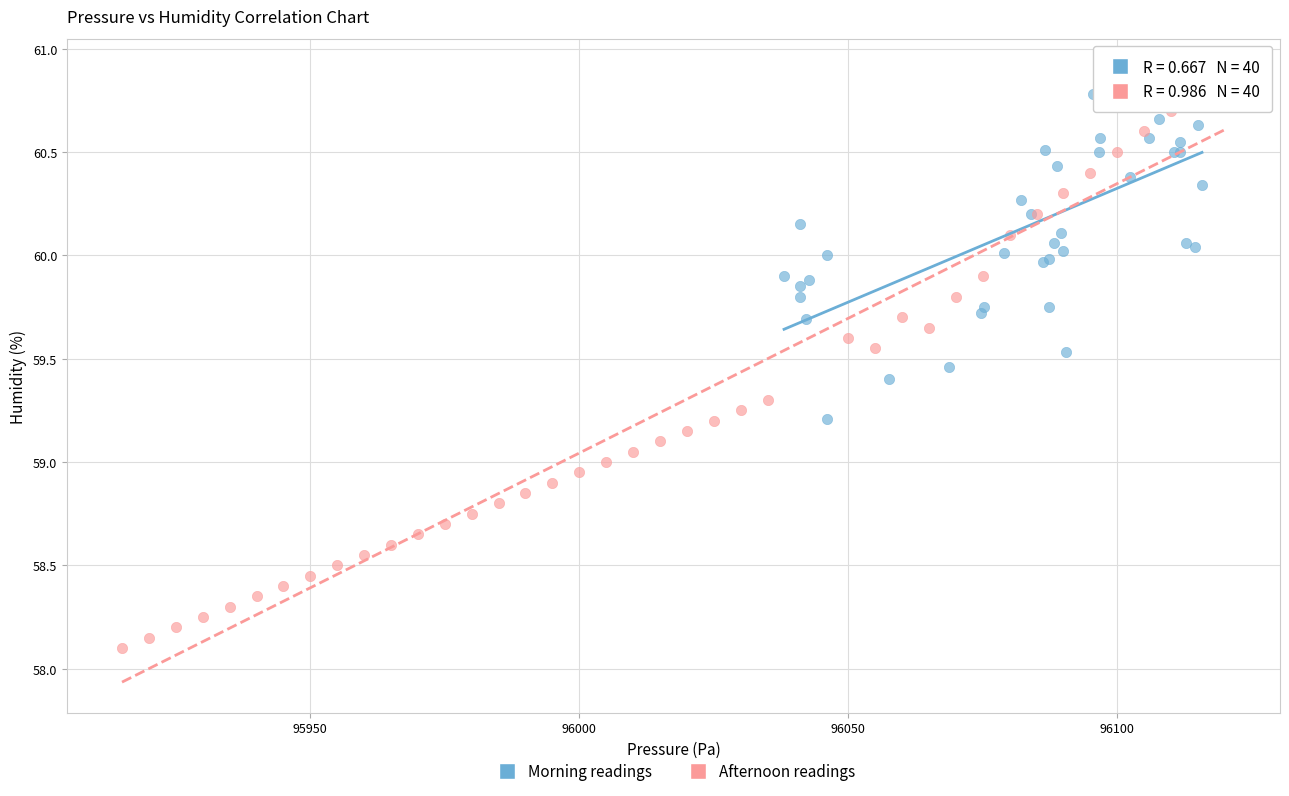

What are all the series names shown in the legend?

Morning readings, Afternoon readings